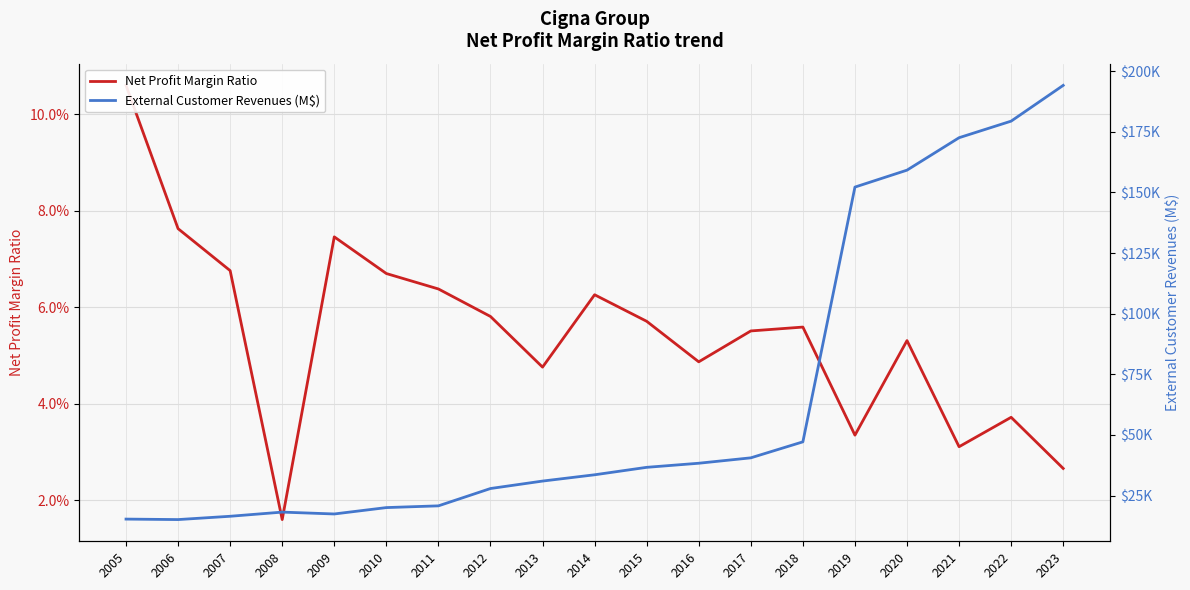

What is the value of the External Customer Revenues (M$) point at the 2nd from the left?

15132.0